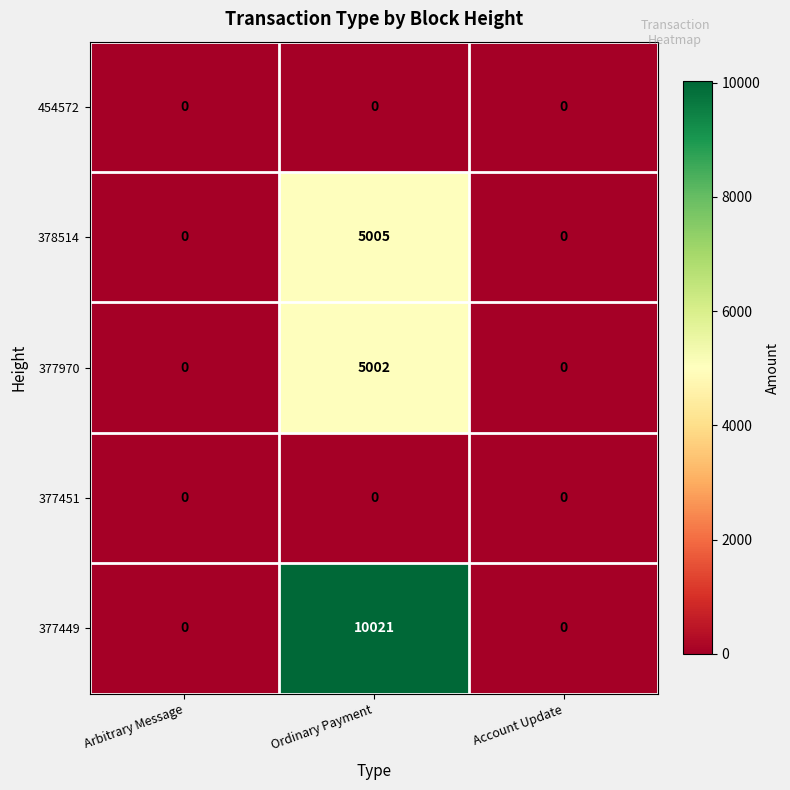

Reading left to right, what are all the values shown in this chart?

454572: 0	0	0
378514: 0	5005	0
377970: 0	5002	0
377451: 0	0	0
377449: 0	10021	0